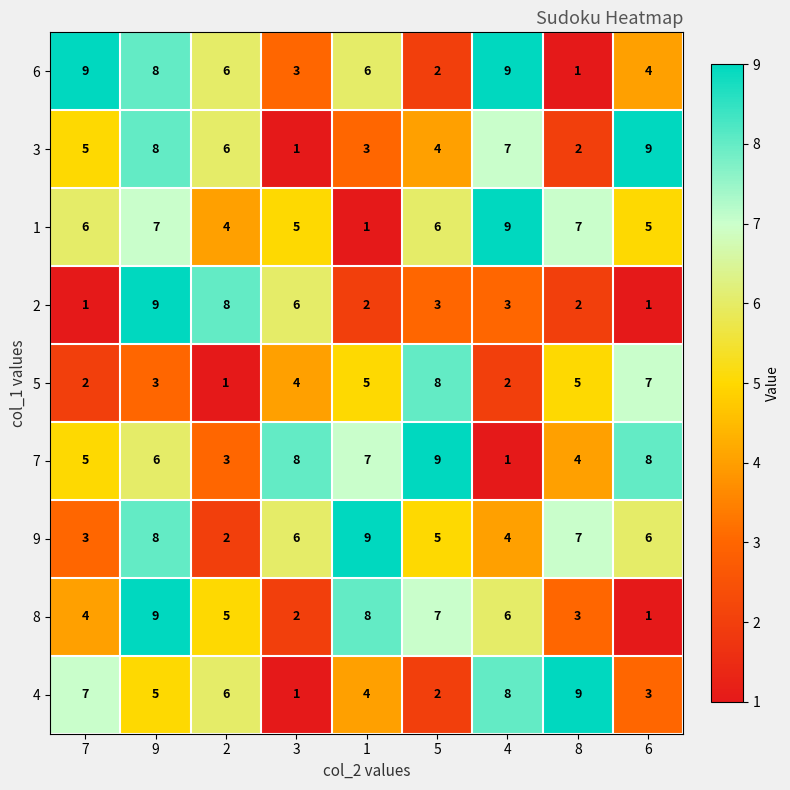

How many series are shown in this chart?

9